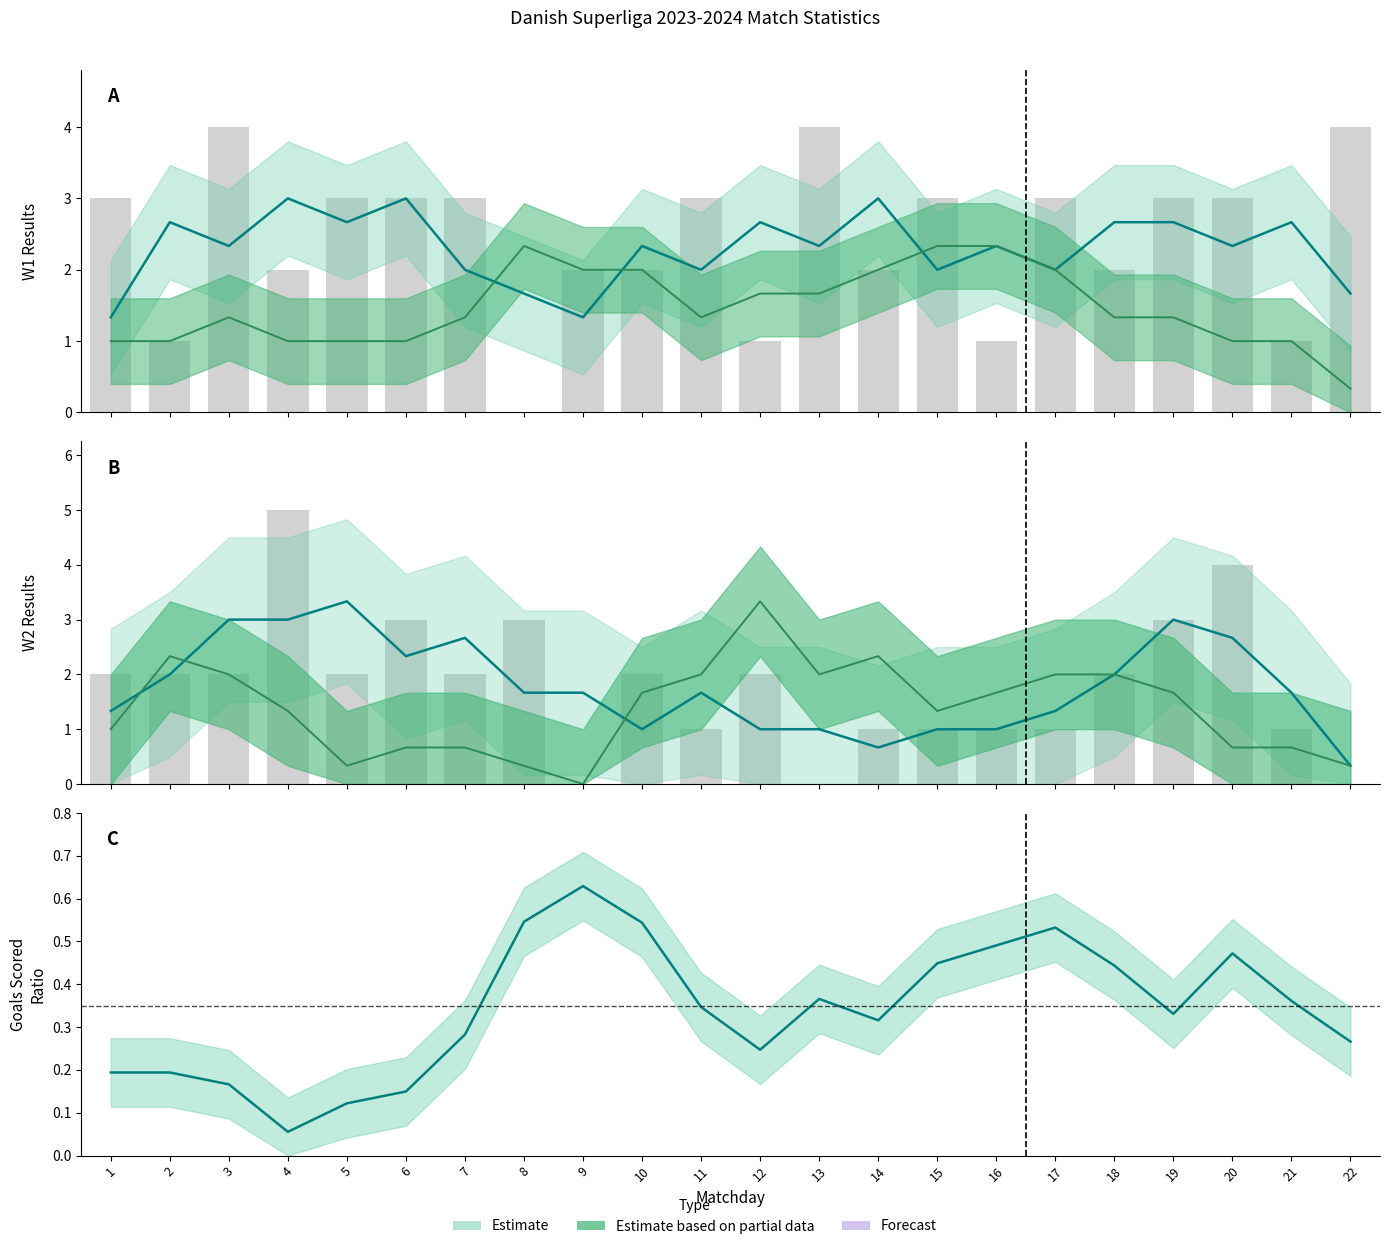

Which series has the widest spread of values?

W2